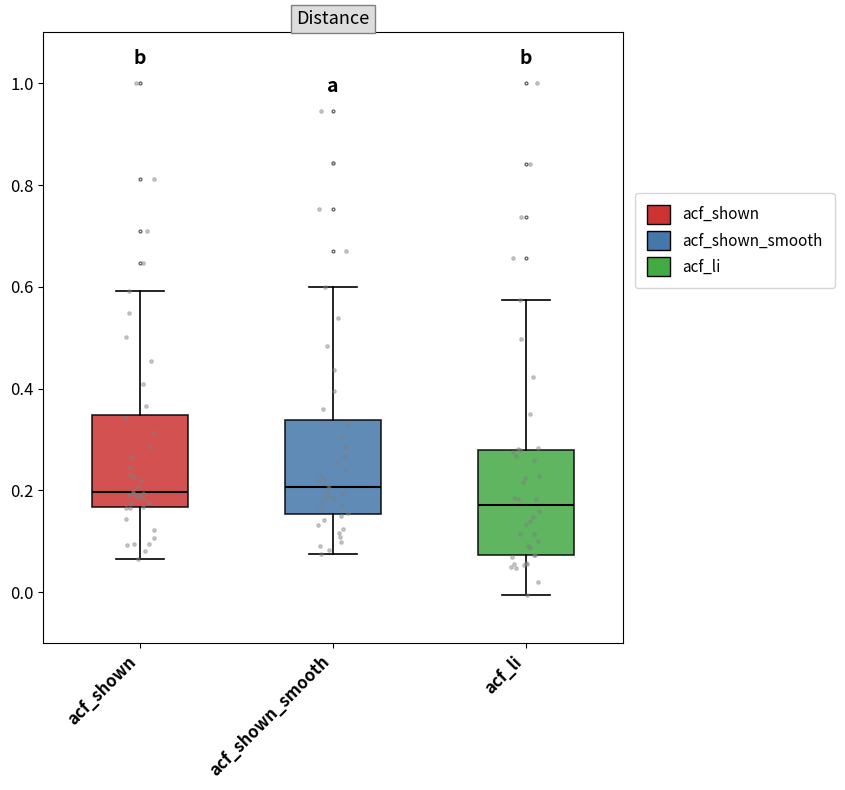

Where does the upper whisker of the box for acf_shown_smooth end on the y-axis? The values are not printed on the chart, so give them approximately, as read against the axis.

0.60